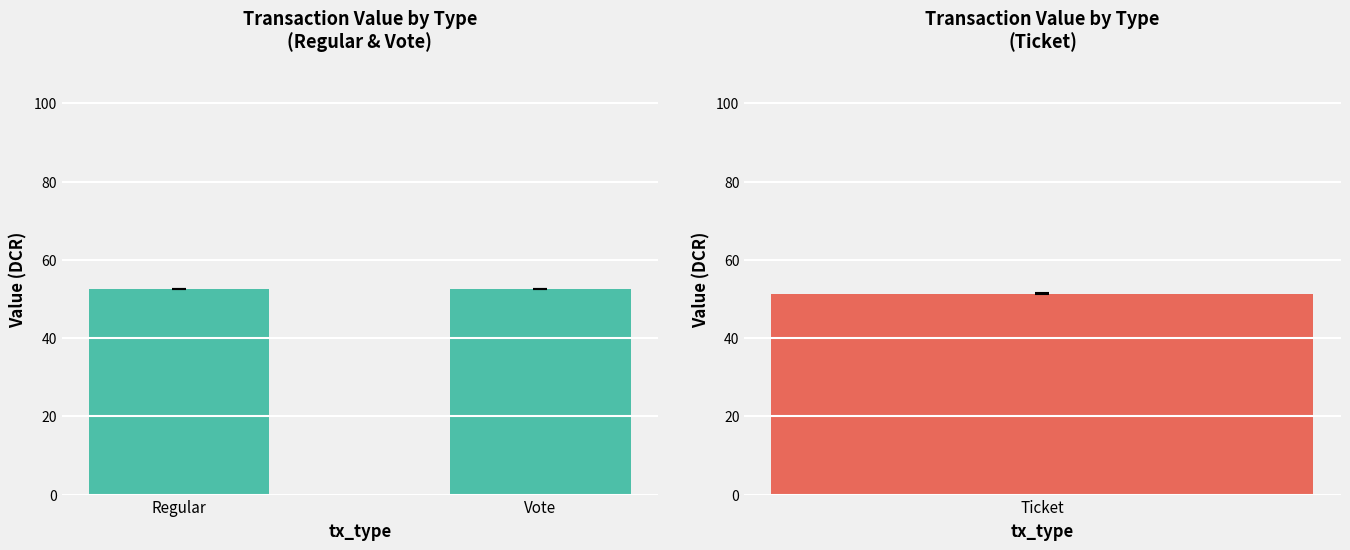

How many groups of bars are there?

3